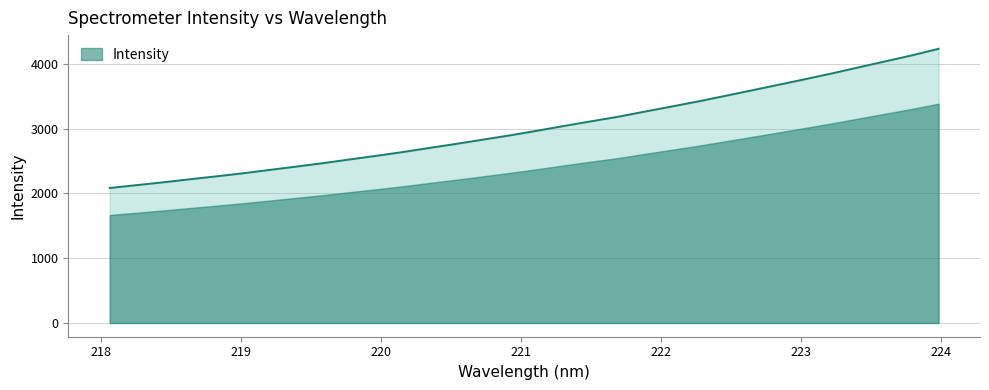

What is the difference between the second highest and second lowest values?

2002.4